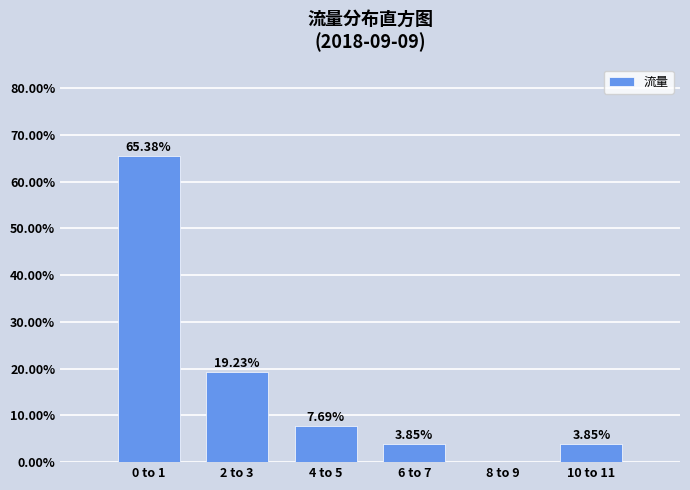

Which has a higher value, 6 to 7 or 0 to 1?

0 to 1